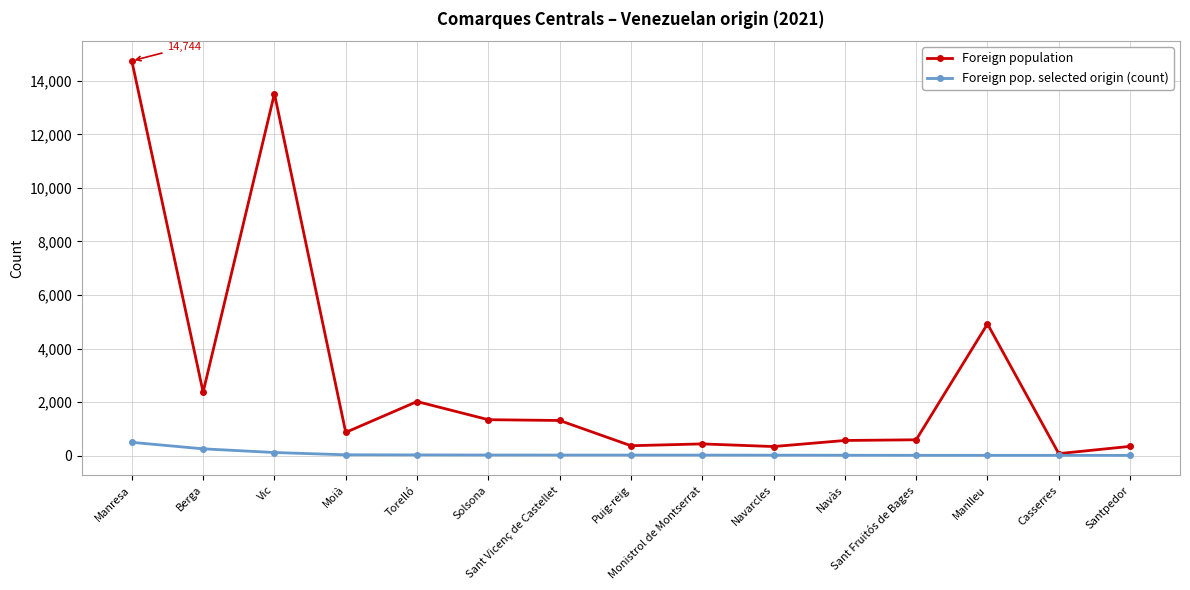

Which series changed the most between Sant Vicenç de Castellet and Santpedor?

Foreign population